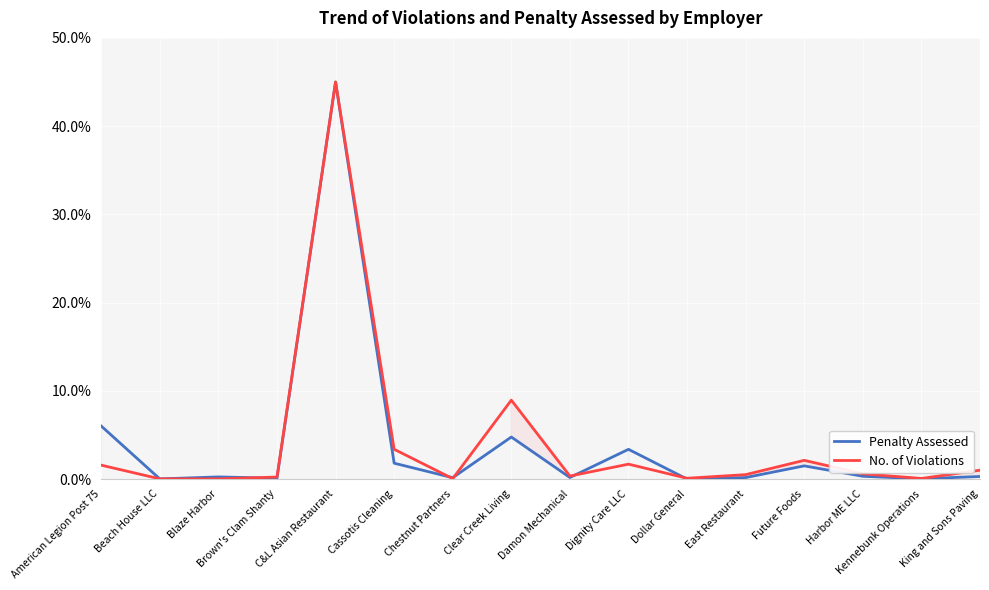

What is the sum of all Penalty Assessed values?

63.9